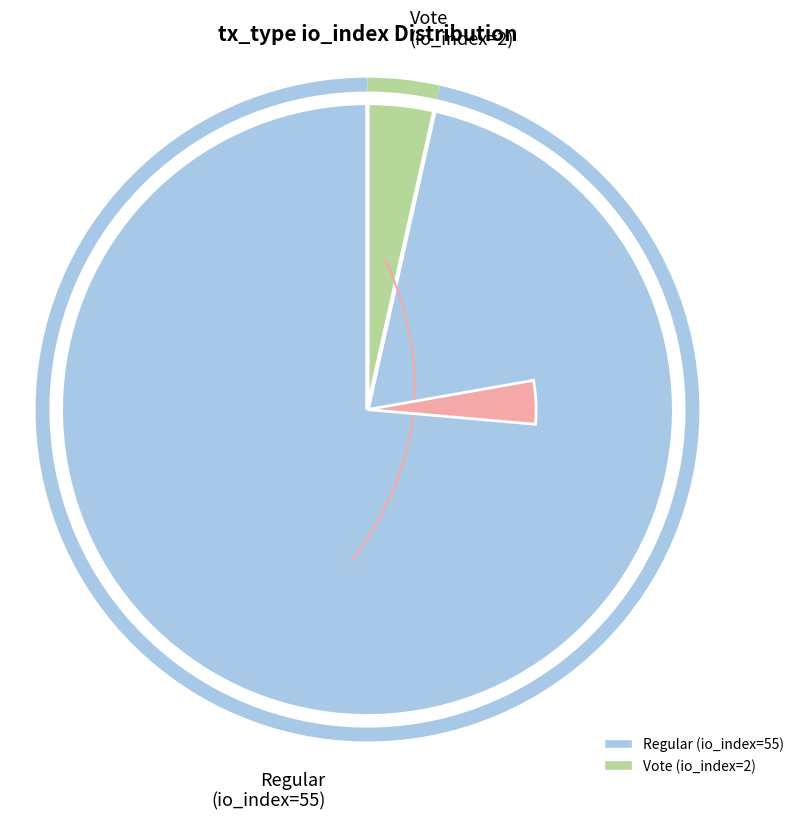

To the nearest percent, what is the combined percentage of tx_type=Vote (io_index=2) and tx_type=Regular (io_index=55)?

100%